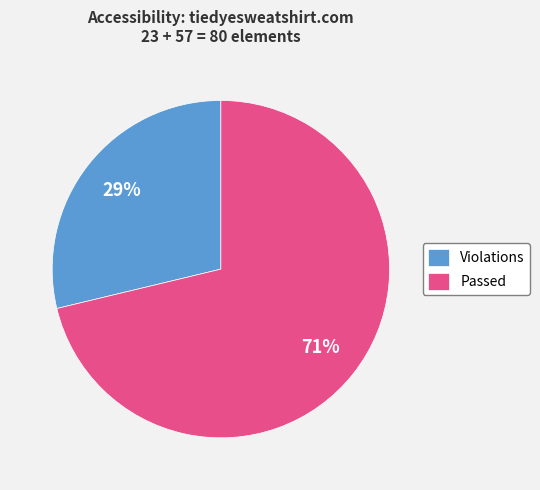

How many segments does this pie chart have?

2